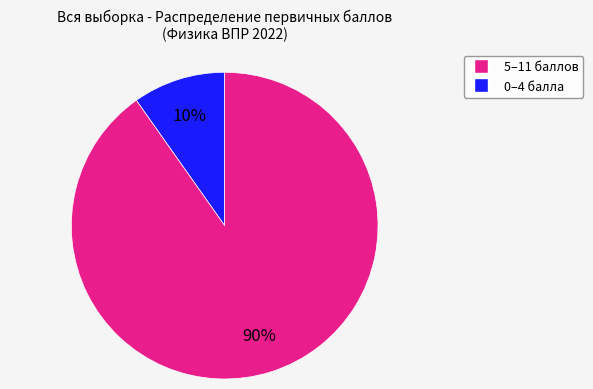

Is there a majority slice in this chart?

Yes